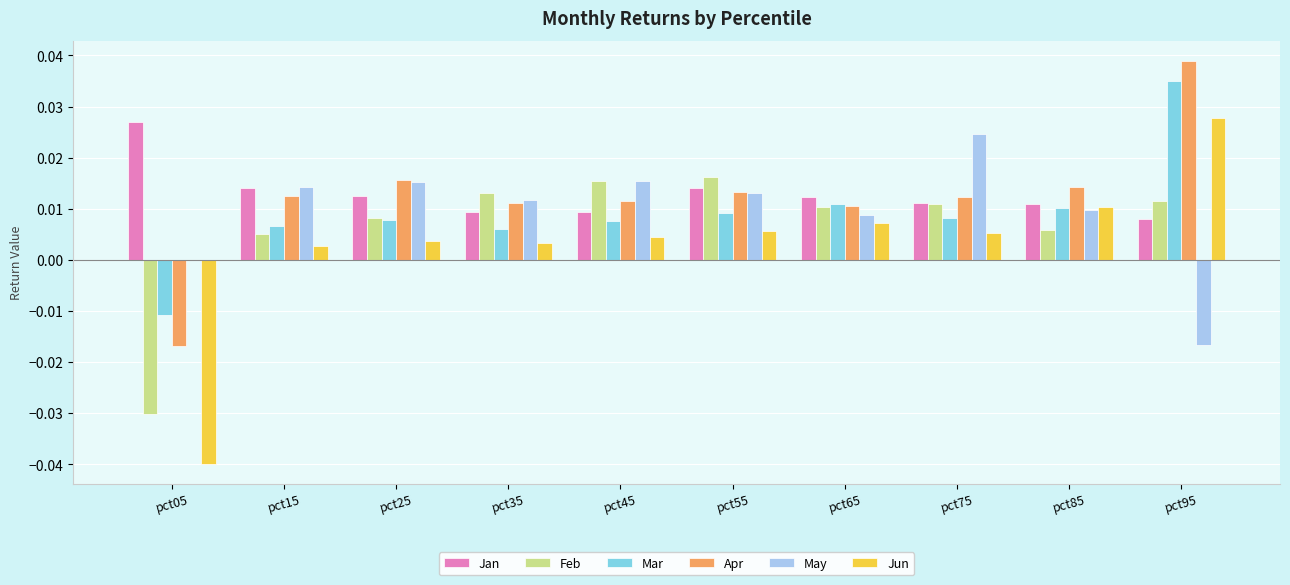

At which category is the sum across all series the highest?

pct95